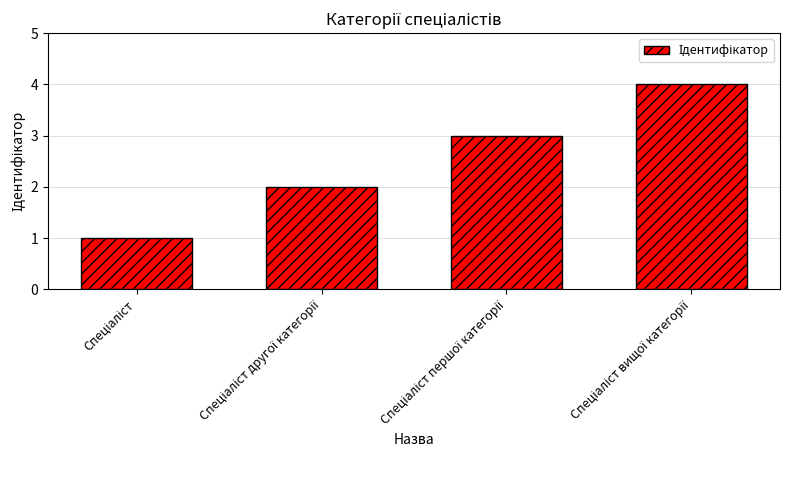

What is the sum of all values?

10